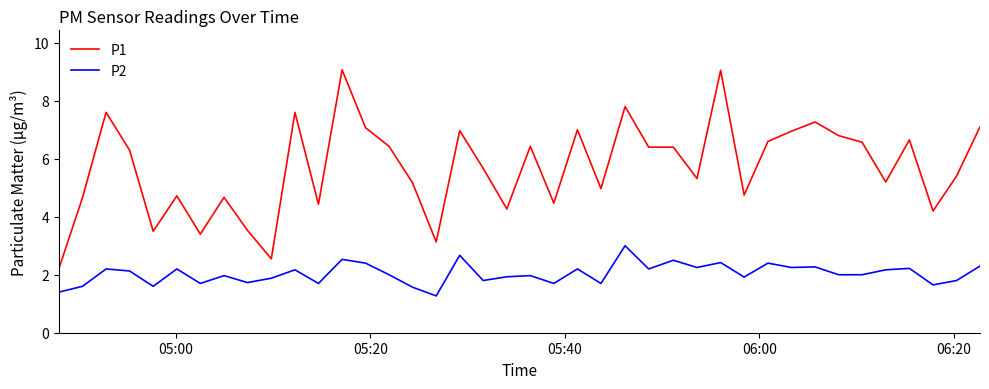

Rank the series by their average value, from lowest to highest.

P2, P1